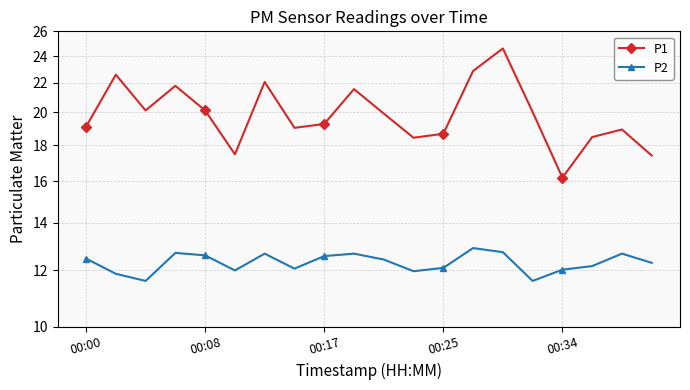

True or false: P1 and P2 intersect in this chart.

False